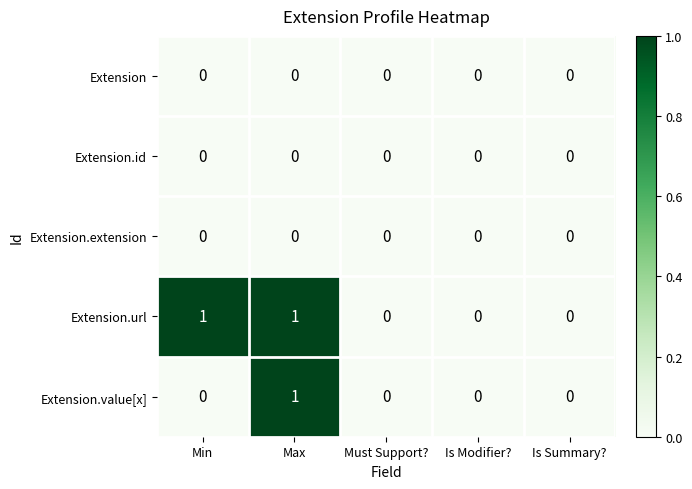

The value of Extension at Is Modifier? is 0. True or false?

True